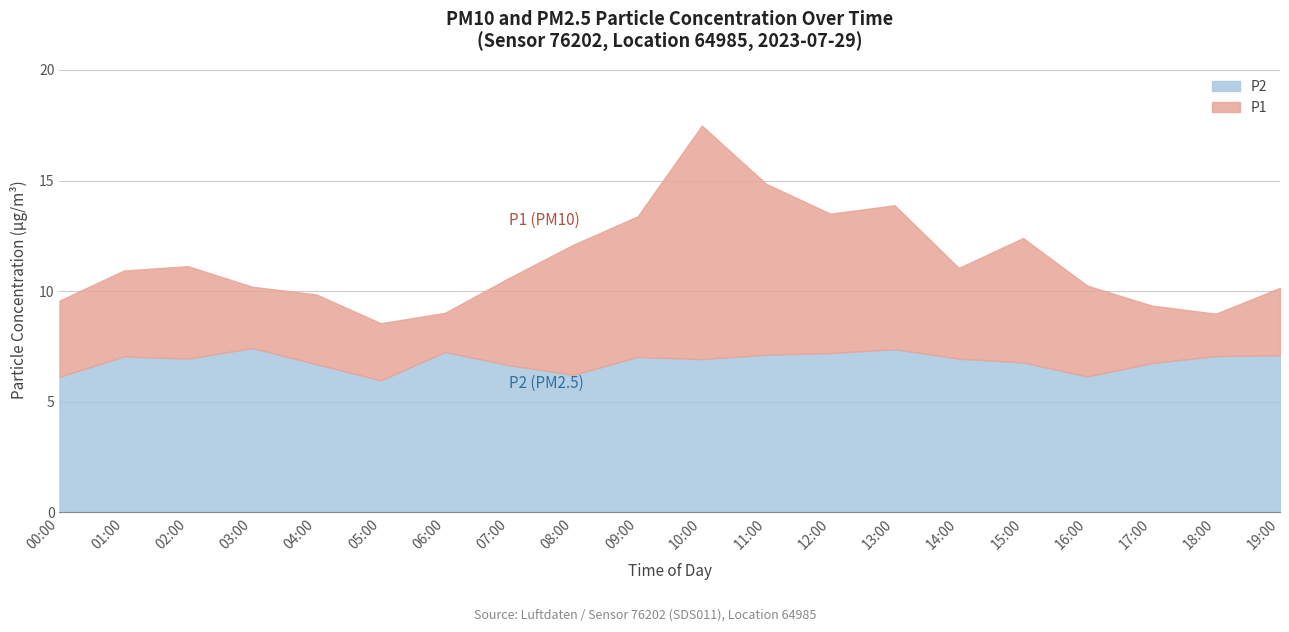

At which category does P1 reach its first local peak?

02:00